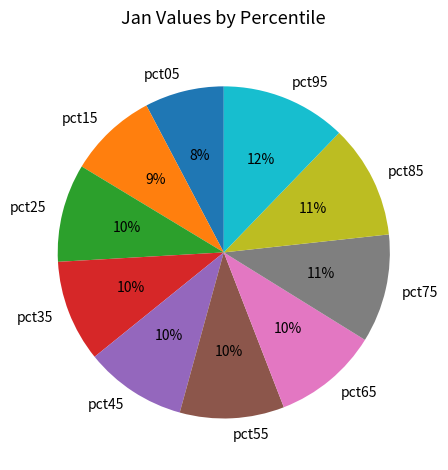

Combined, do pct55 and pct05 account for over 50%?

No